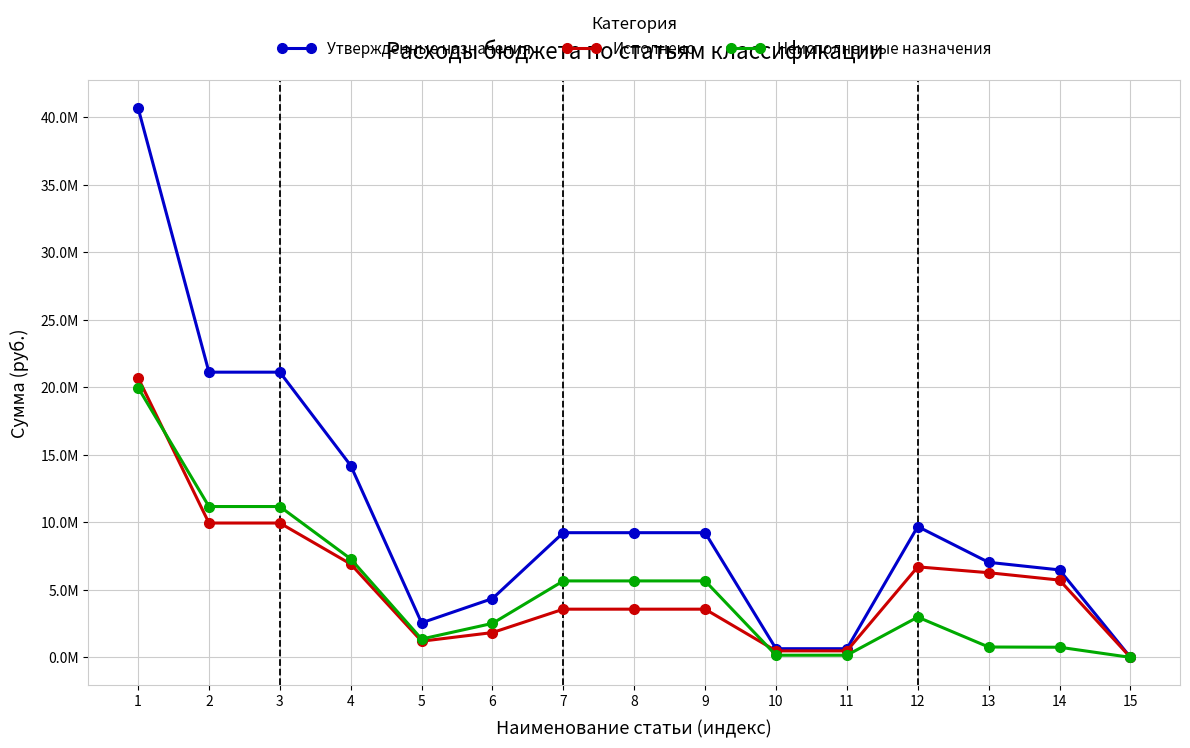

At 5, list the series in order from largest to smallest.

Утвержденные назначения, Неисполненные назначения, Исполнено